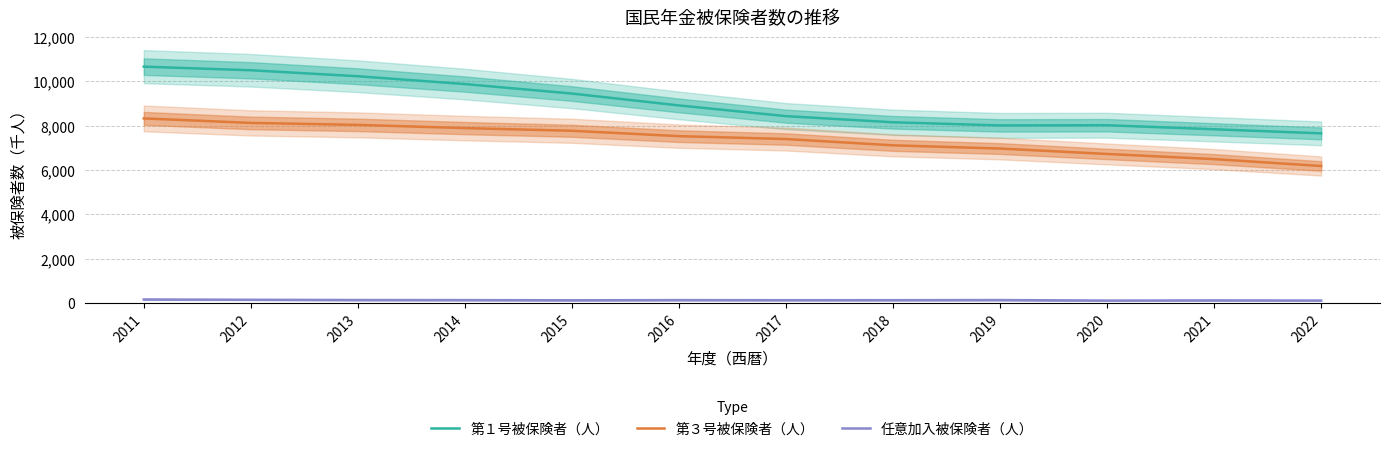

How many lines are shown in the chart?

3